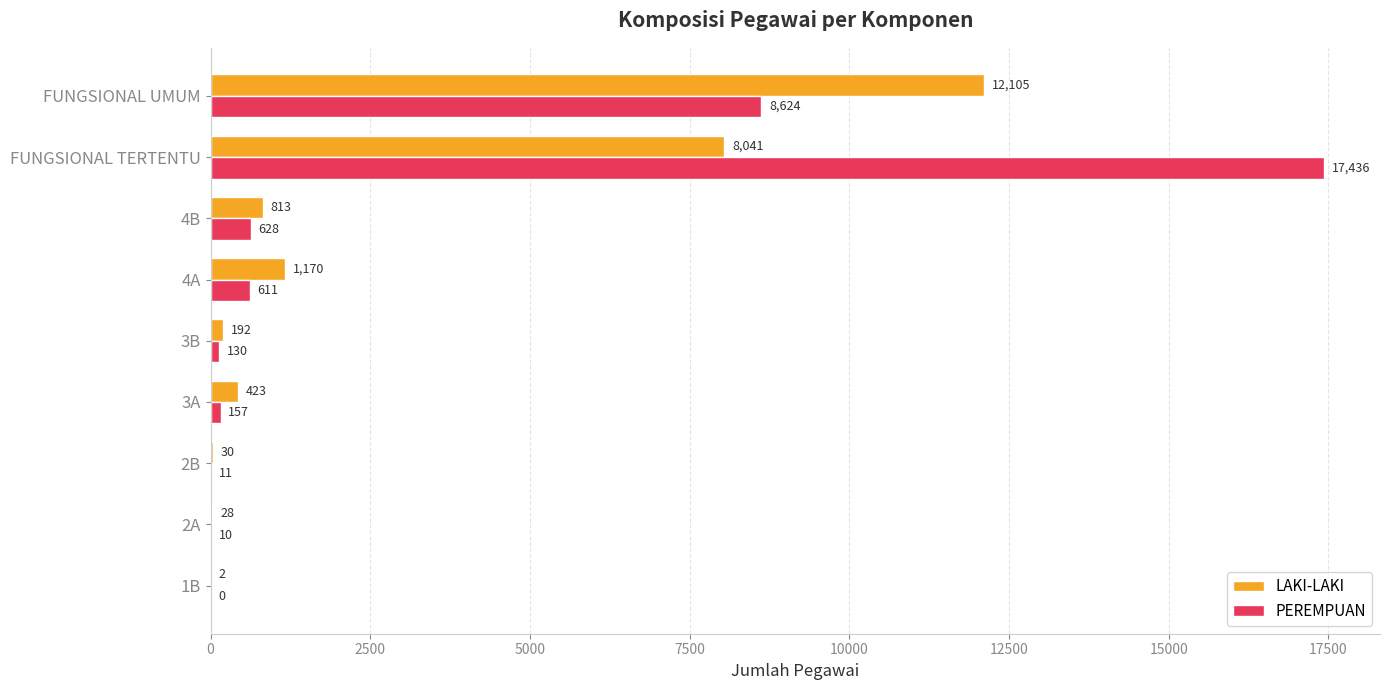

At which label is LAKI-LAKI closest to 6053?

FUNGSIONAL TERTENTU